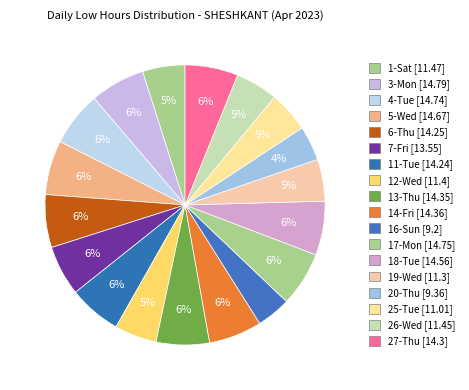

Which has a higher value, 3-Mon or 19-Wed?

3-Mon